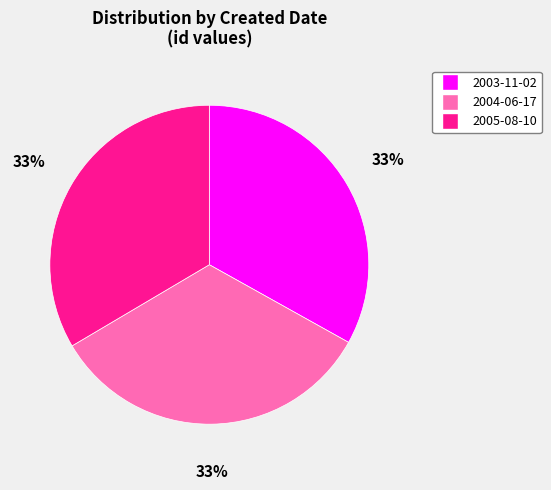

Does 2005-08-10 account for over 50% of the chart?

No